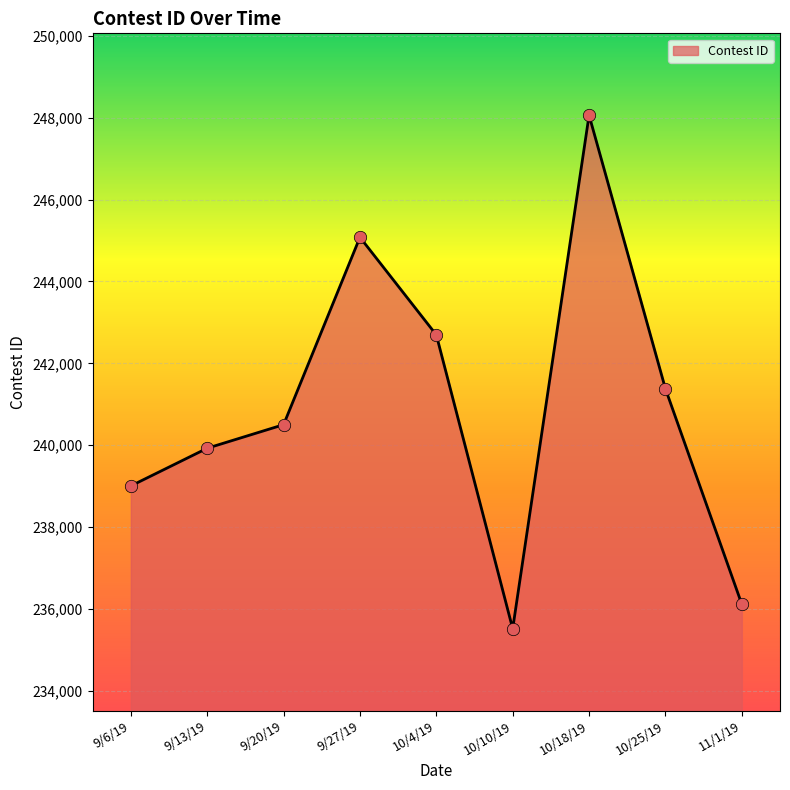

Which has a higher value, 9/13/19 or 10/10/19?

9/13/19